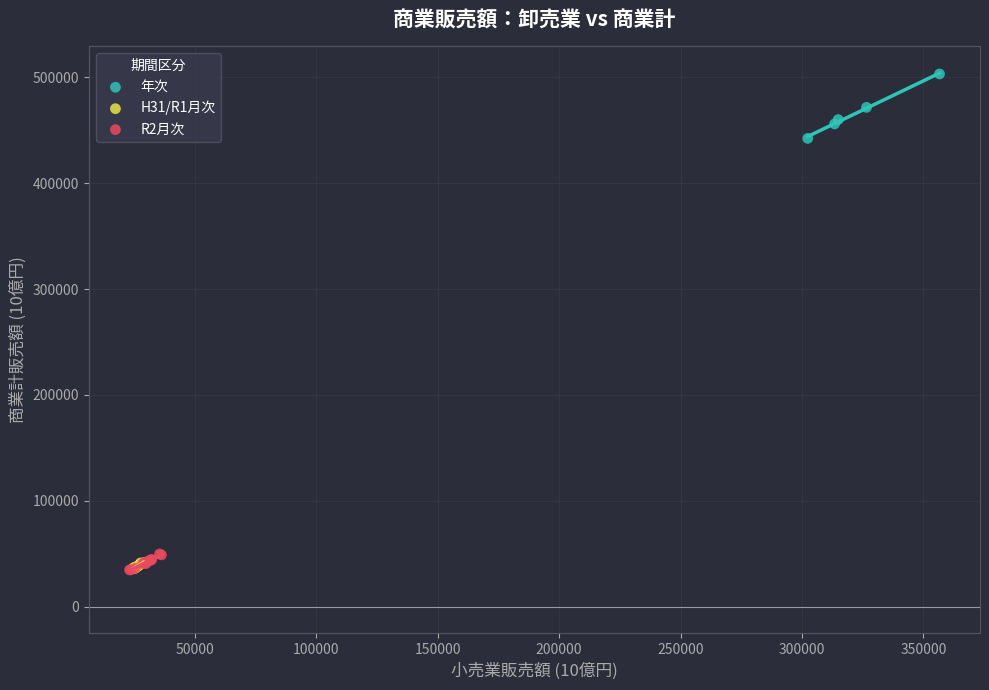

Which series has the widest spread of Y values?

年次